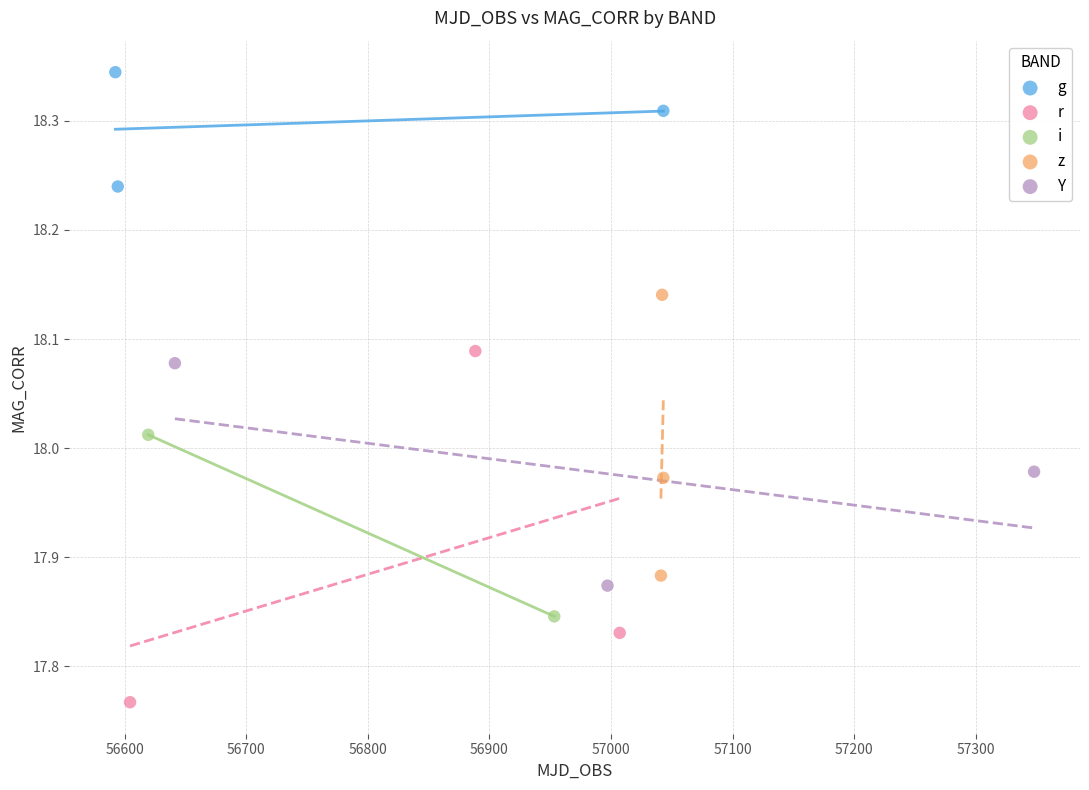

Which series reaches the maximum Y coordinate?

g